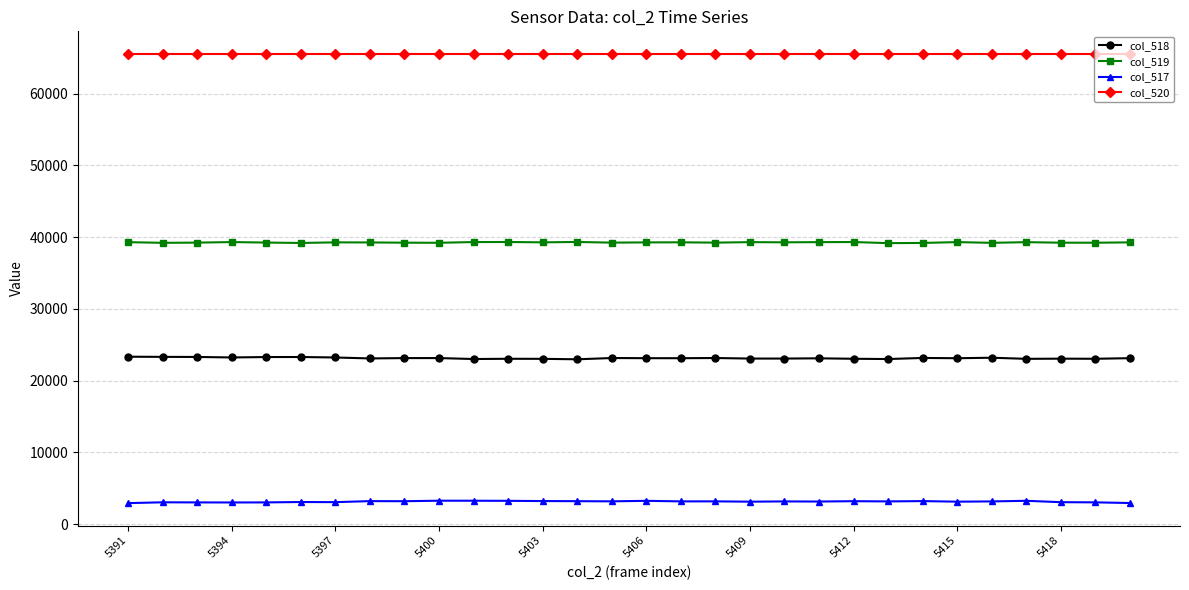

List the series in order of their overall mean, lowest first.

col_517, col_518, col_519, col_520